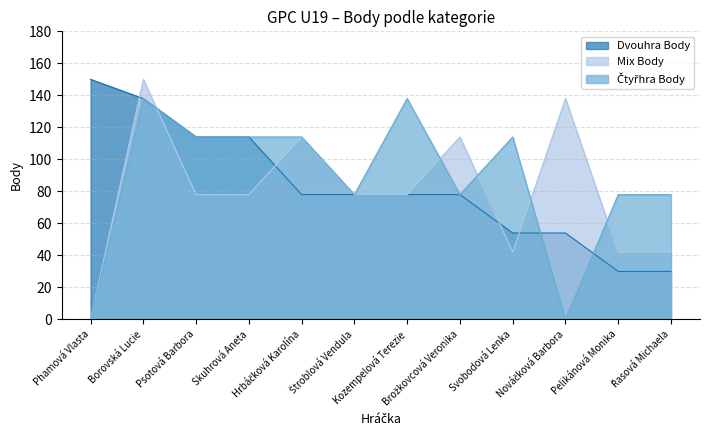

How many values in the Čtyřhra Body series exceed 114?

2